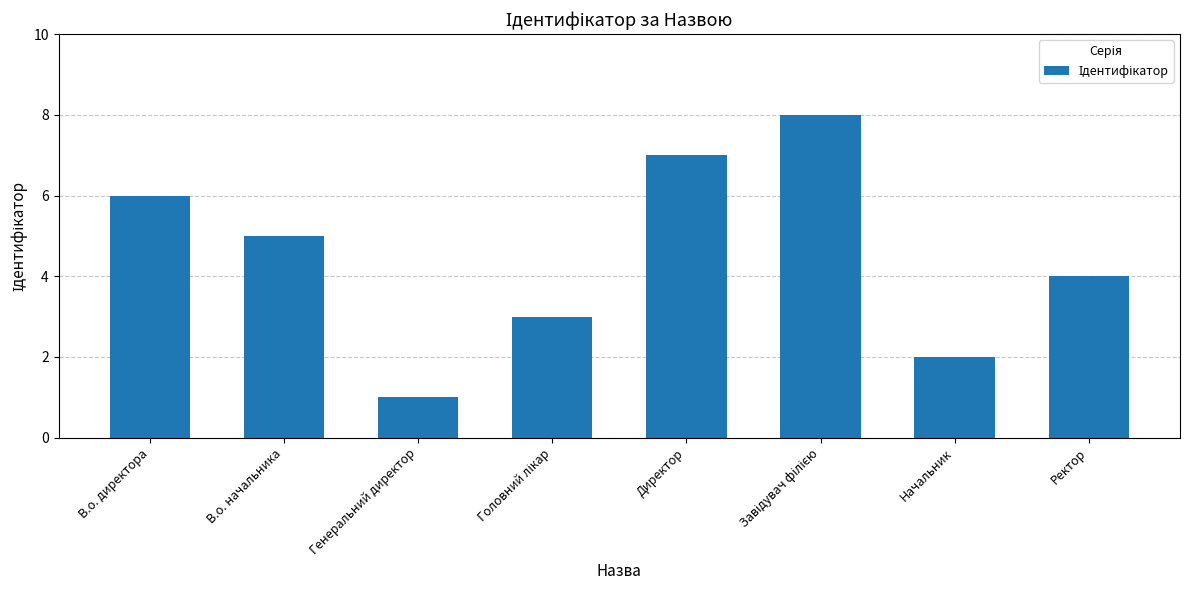

What is the sum of all values?

36